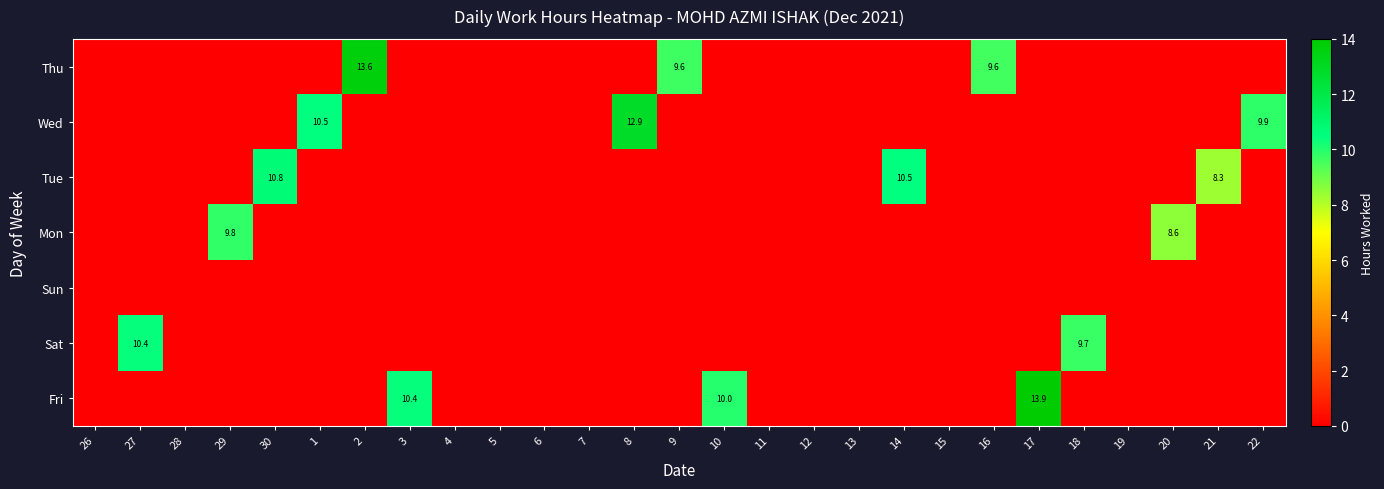

The value of Wed at 22 is 9.9. True or false?

True